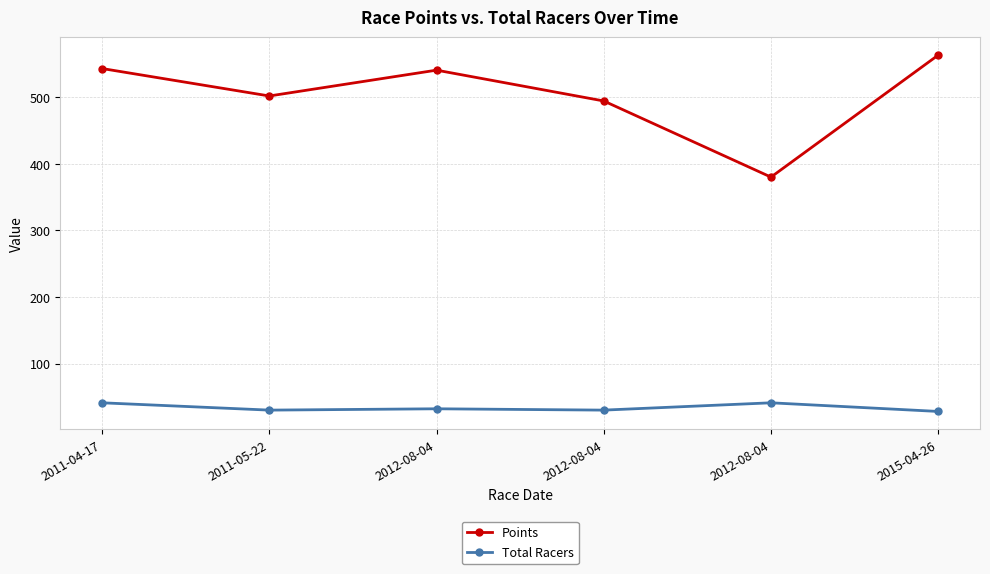

The value of Total Racers at 2012-08-04 is 27.9. True or false?

False